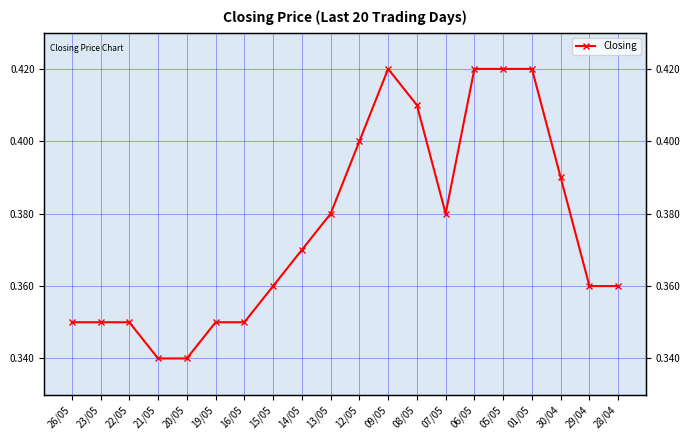

True or false: the data shows 0.6 at 01/05.

False